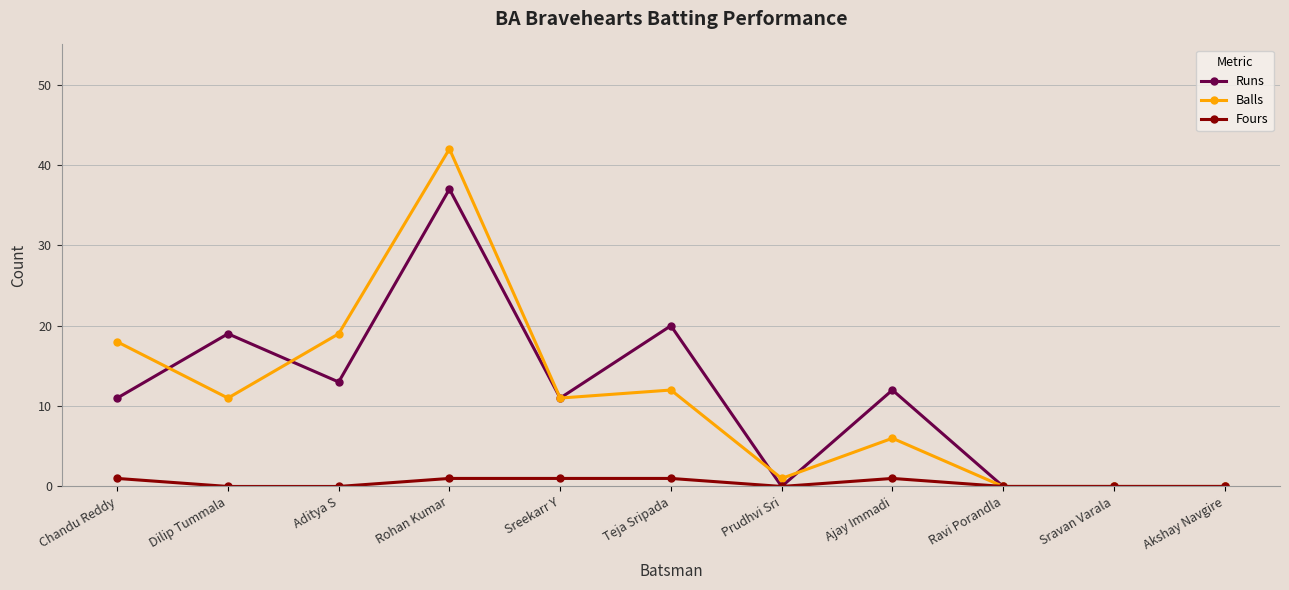

Rank the series by their maximum value, from highest to lowest.

Balls, Runs, Fours